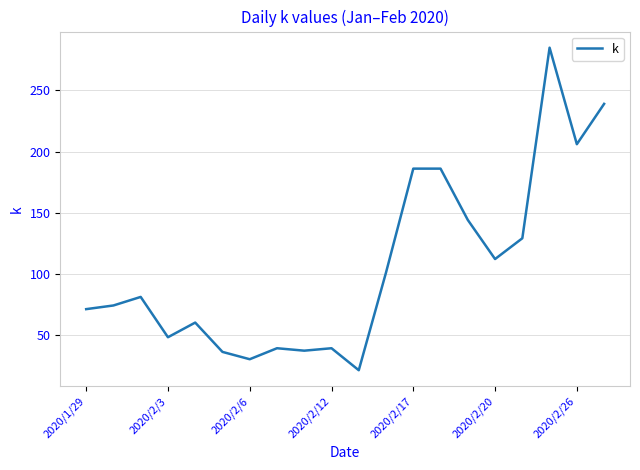

What is the difference between the maximum and minimum values?

264